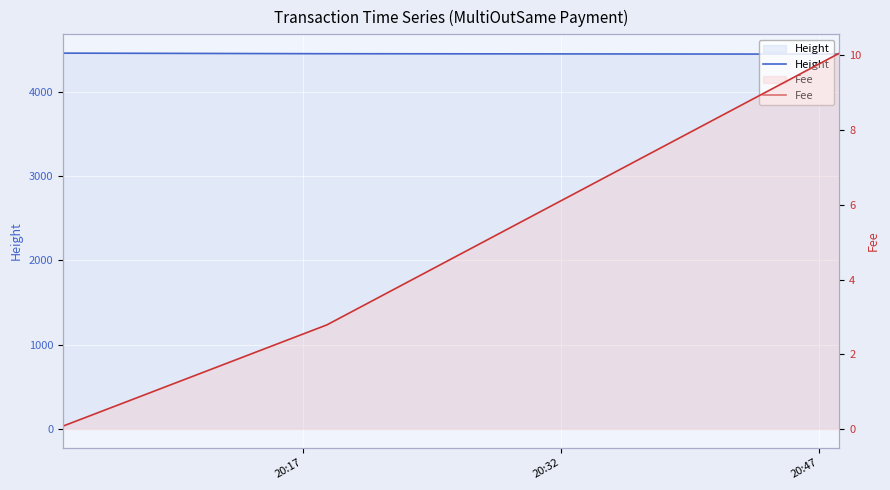

List the series in order of their peak value, lowest first.

Fee, Height